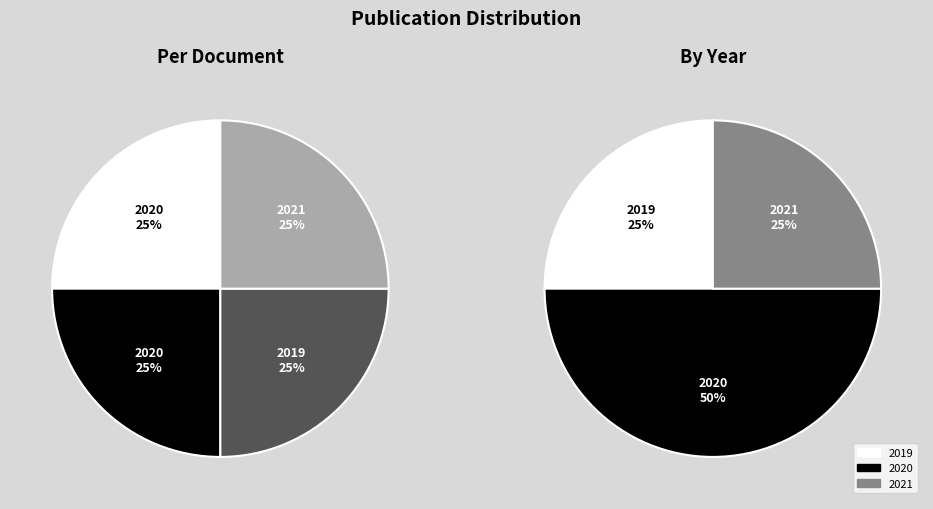

True or false: OPUS4-1376 accounts for 36% of the total.

False